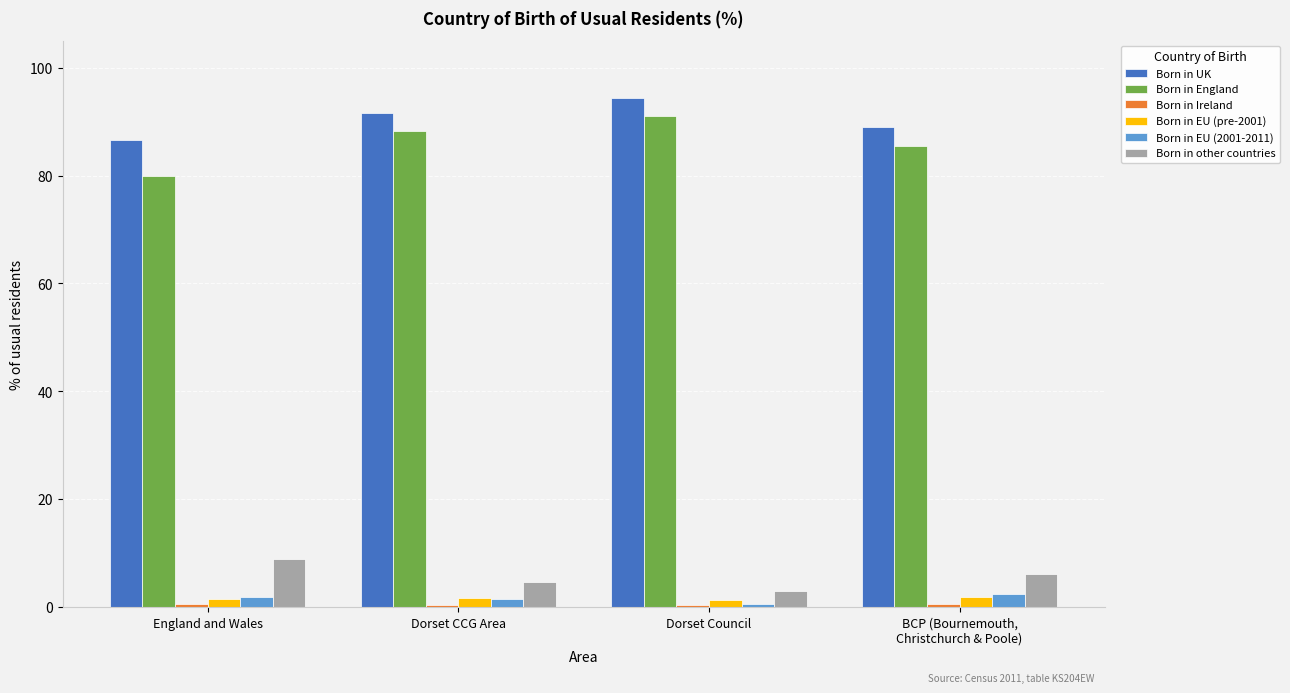

How many bars are there in total?

24